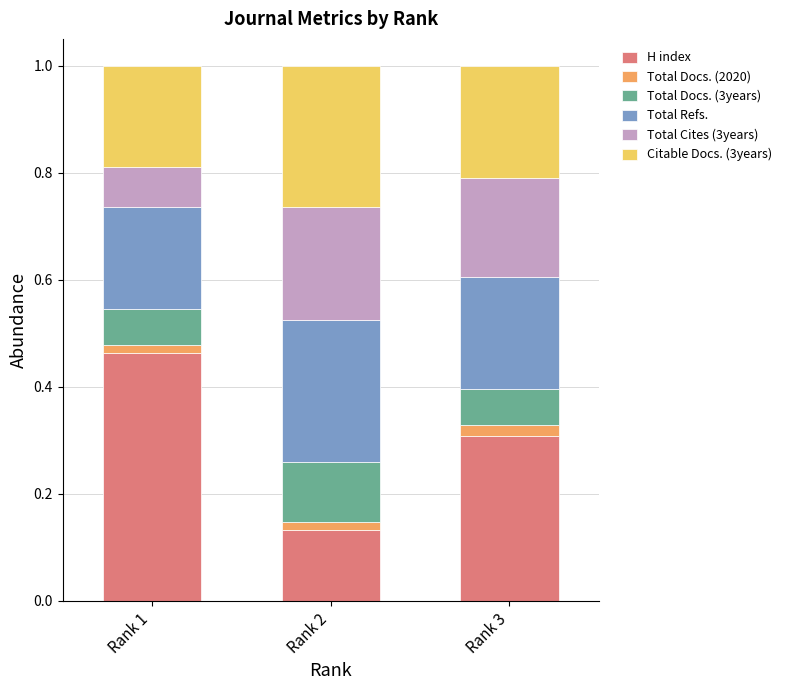

Are the bars horizontal?

No